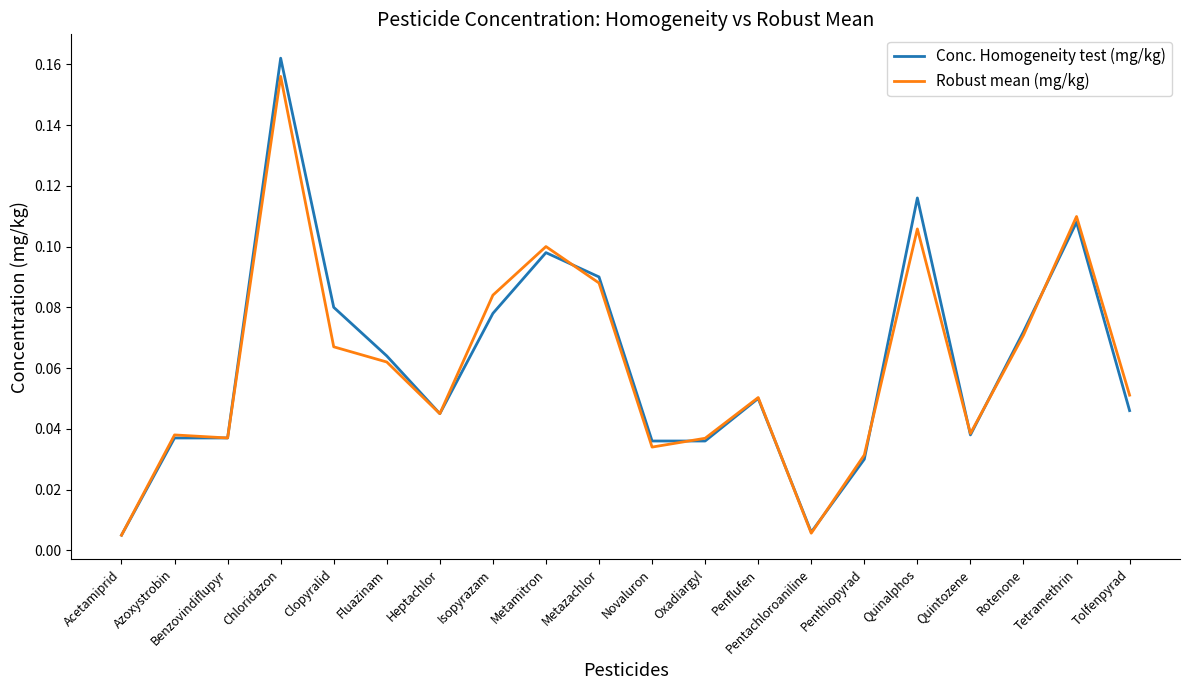

What position from the left is Benzovindiflupyr?

3